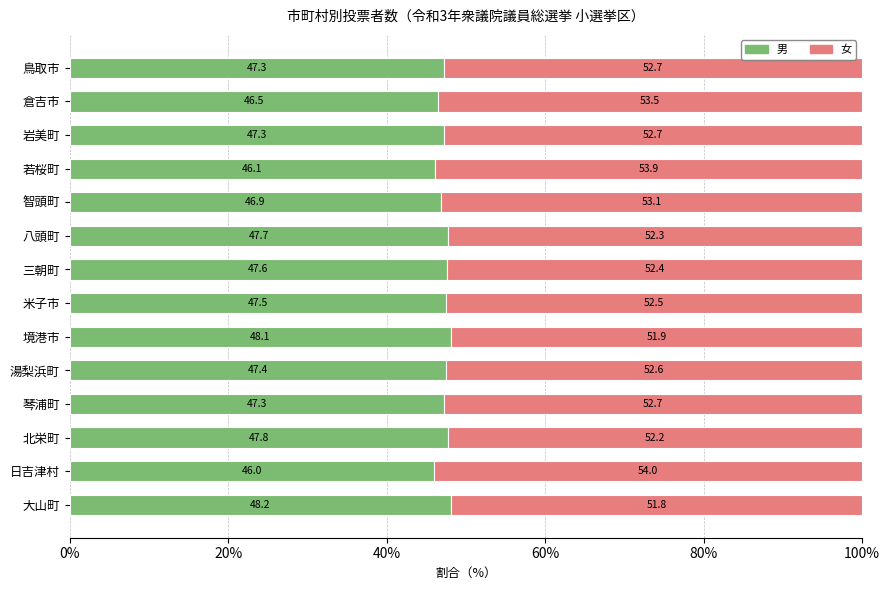

What is the difference between the maximum and minimum values in the 男 series?

2.2